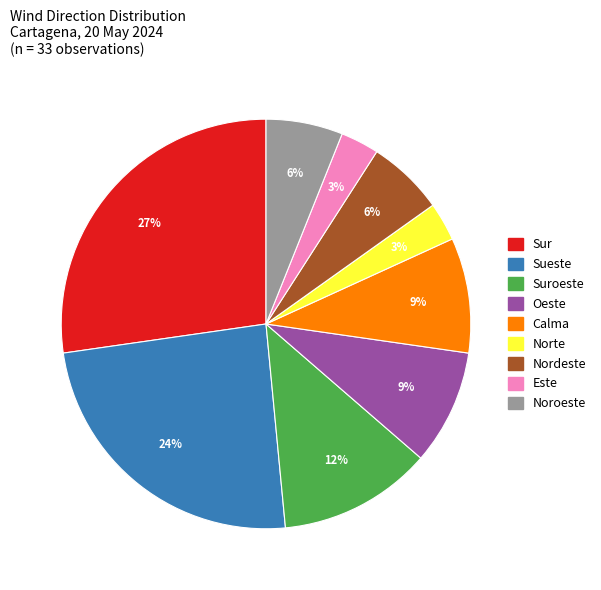

To the nearest percent, what is the difference between the largest and smallest slice percentages?

24%